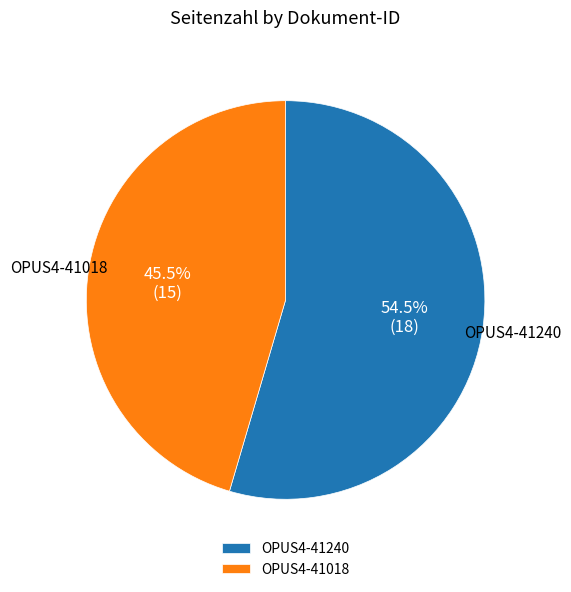

How many segments does this pie chart have?

2